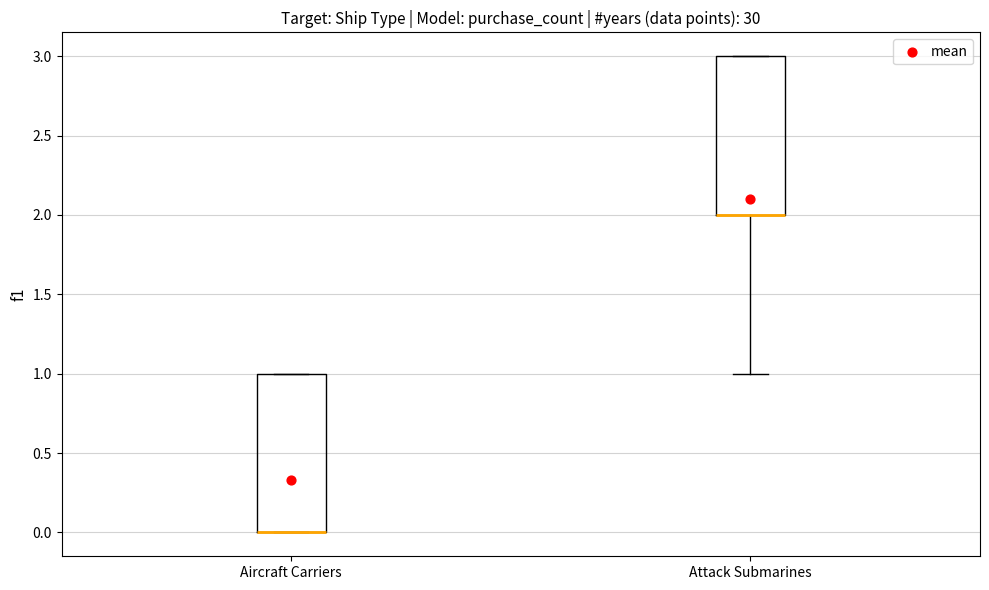

Reading left to right, transcribe this box plot: for each box, give where its median line is, the range the box spans, and where its two whiskers end, as read against the y-axis. The values are not printed on the chart, so give them approximately, as read against the axis.

Aircraft Carriers: median 0 (drawn on the box's lower edge), box 0 to 1, whiskers 0 to 1
Attack Submarines: median 2 (drawn on the box's lower edge), box 2 to 3, whiskers 1 to 3